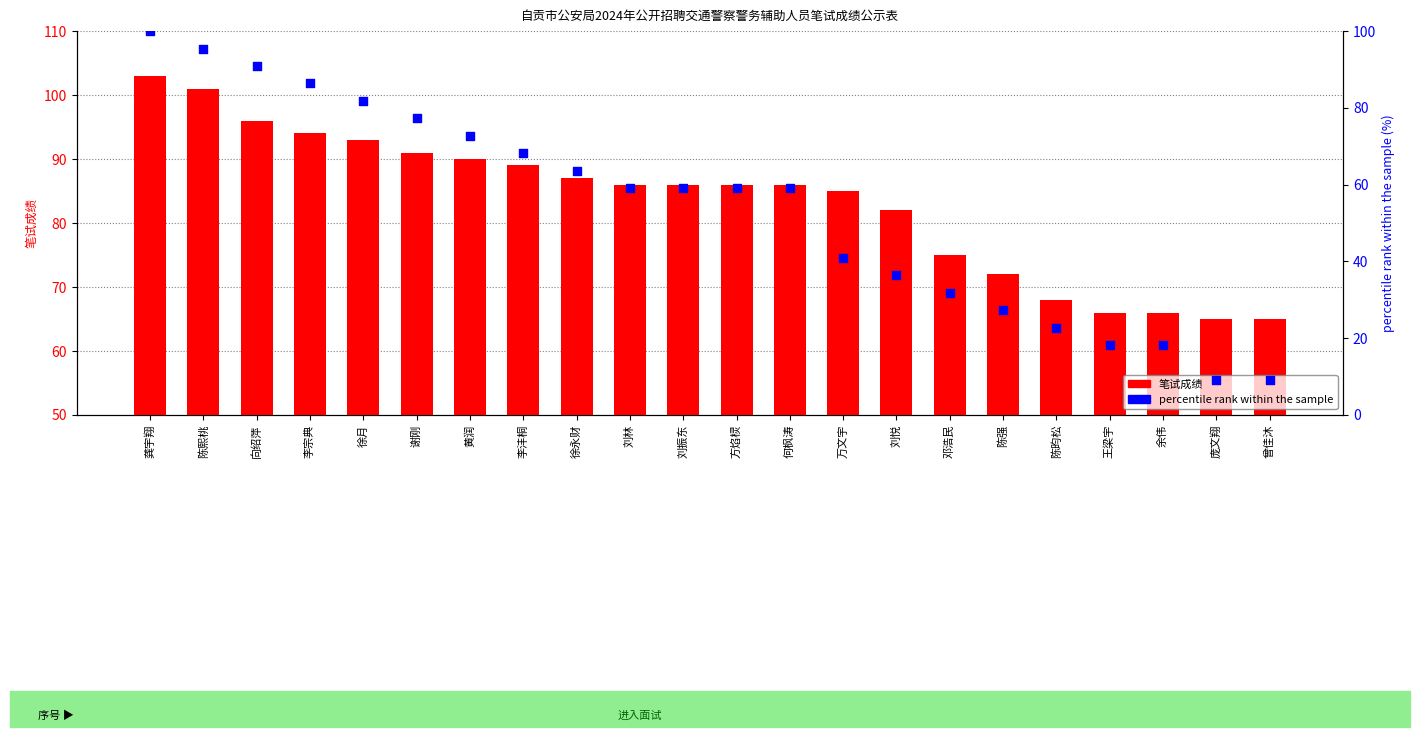

Which series reaches the maximum Y coordinate?

笔试成绩